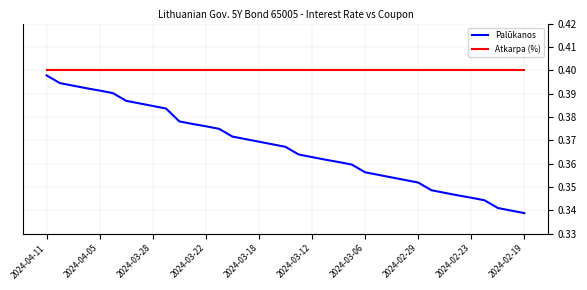

Which series has the largest total across all categories?

Atkarpa (%)